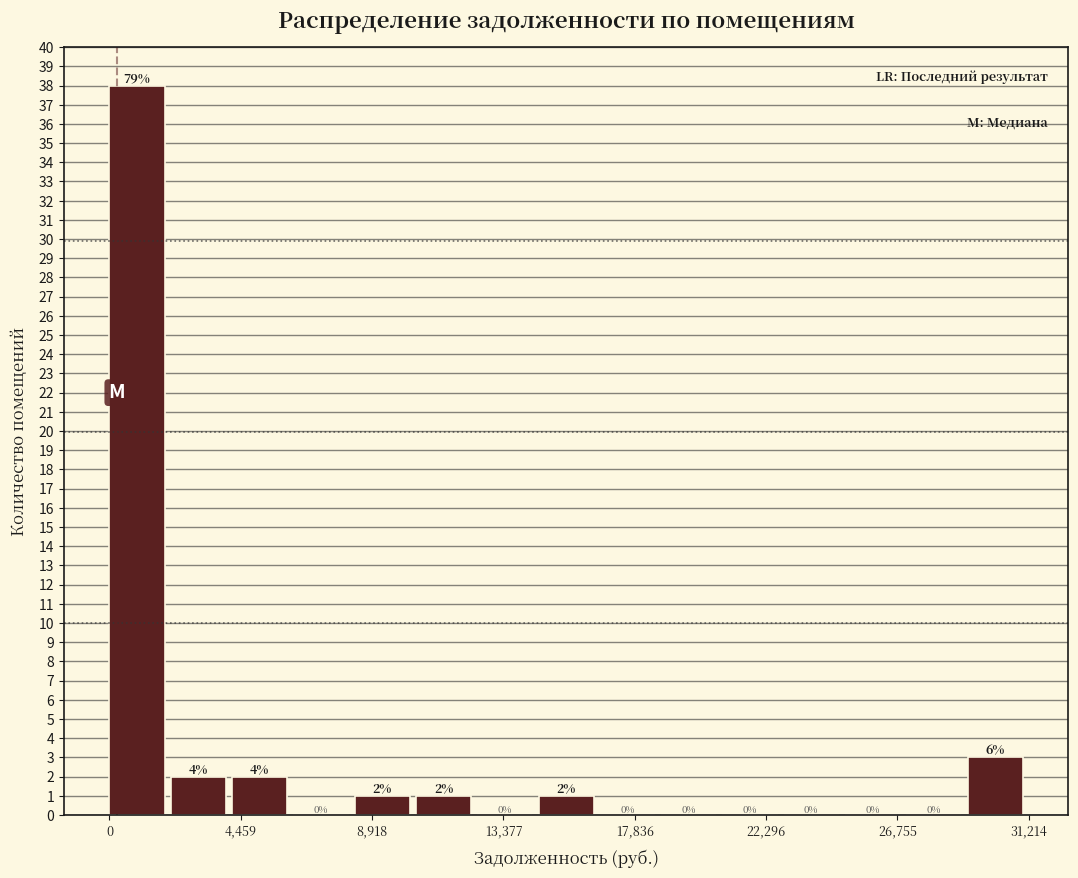

Which range on the x-axis has the tallest bar?

0 to 2000